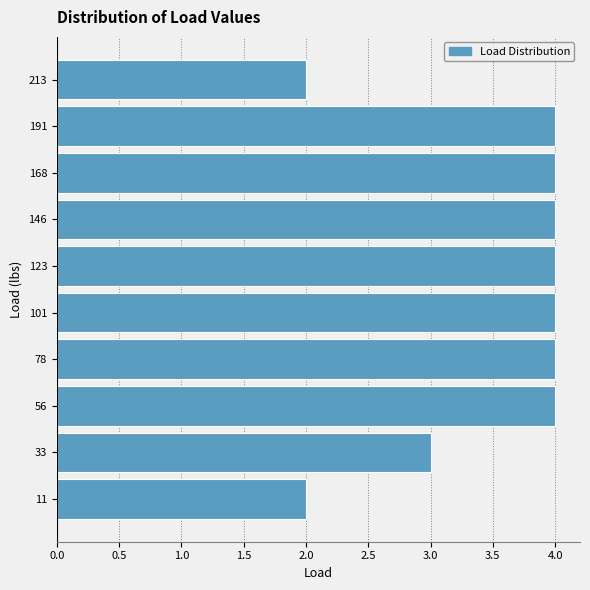

Reading bottom to top, transcribe this chart: for each bar, give the range it covers on the y-axis and its length. Neither the bar edges nor the lengths are printed on the chart, so give them approximately, as read against the axes.

0.0 to 22.5: 2
22.5 to 45.0: 3
45.0 to 67.5: 4
67.5 to 90.0: 4
90.0 to 112.5: 4
112.5 to 135.0: 4
135.0 to 157.5: 4
157.5 to 180.0: 4
180.0 to 202.5: 4
202.5 to 225.0: 2